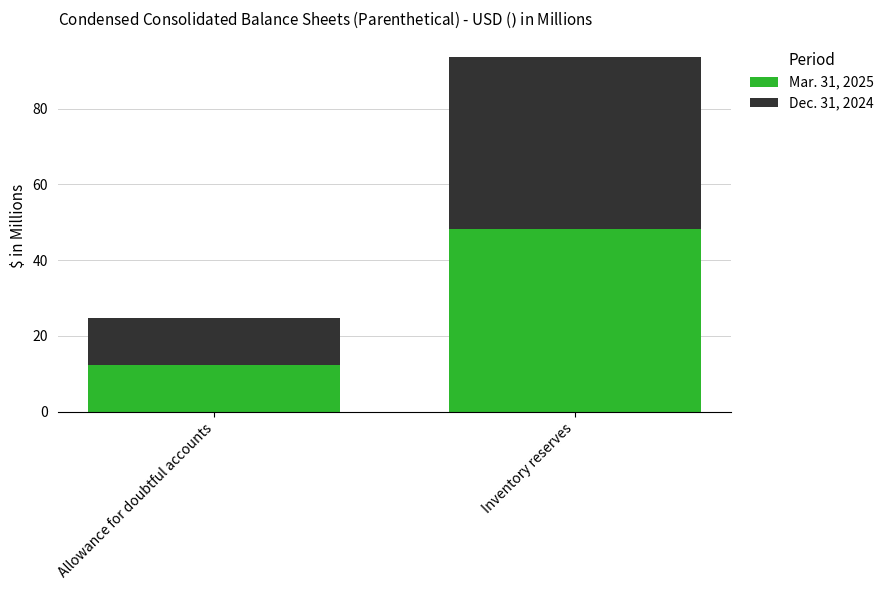

The value of Mar. 31, 2025 at Inventory reserves is 48.3. True or false?

True